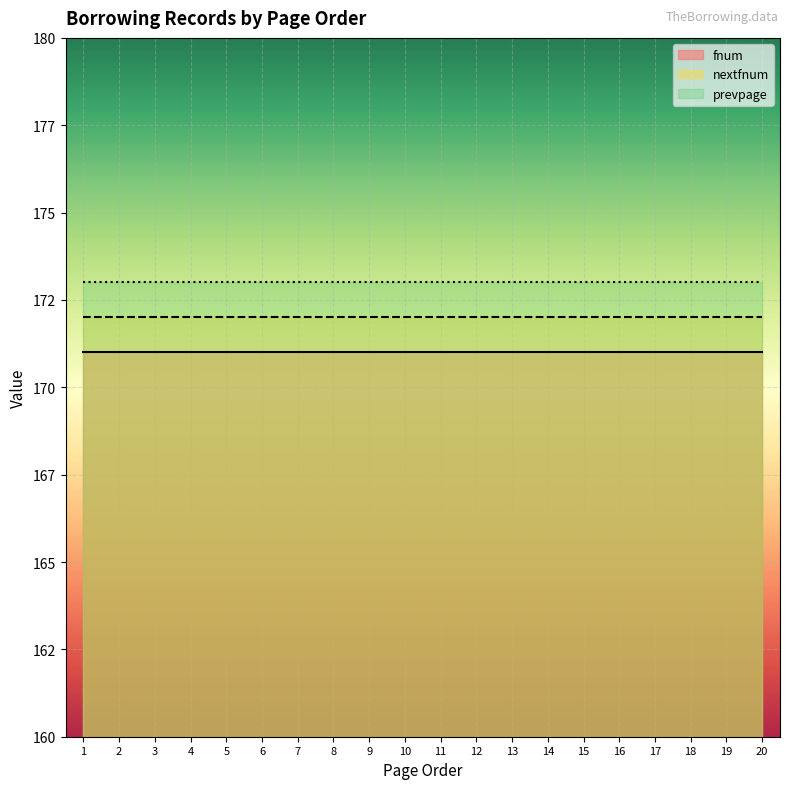

True or false: pageorder has more than 1 points higher than both neighbors.

False